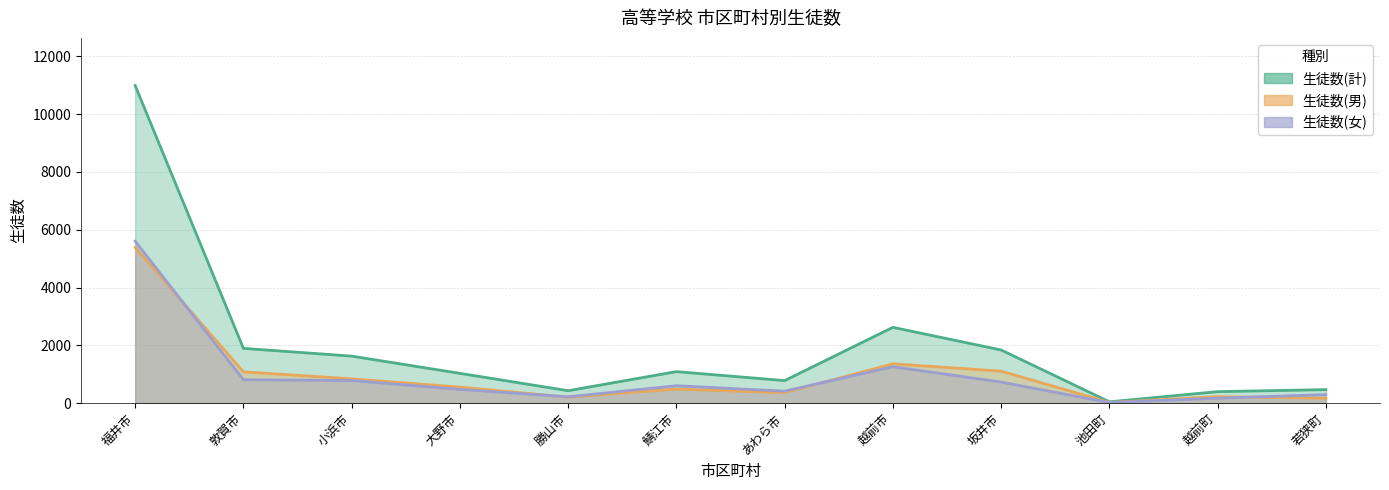

Is it true that 生徒数(女) equals 1969 at 福井市?

False